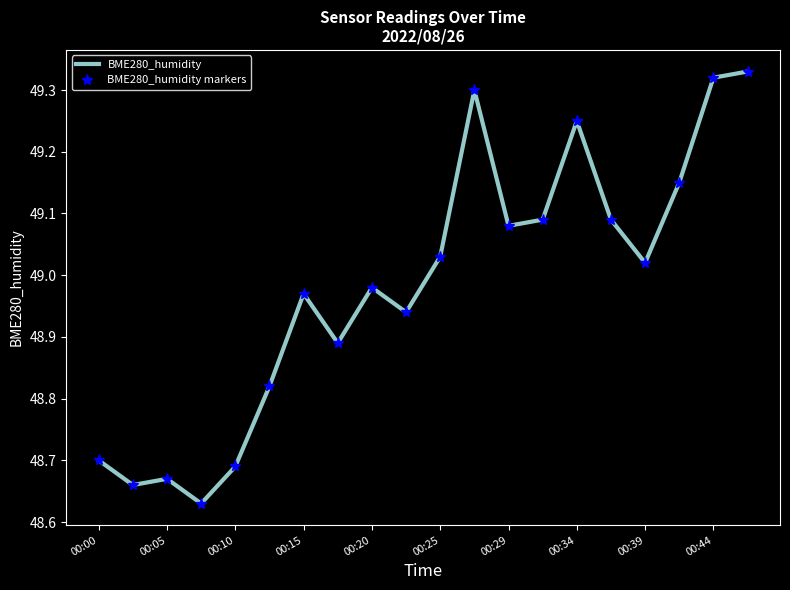

Reading left to right, what are all the values shown in this chart?

BME280_humidity: 48.7	48.7	48.7	48.6	48.7	48.8	49.0	48.9	49.0	48.9	49.0	49.3	49.1	49.1	49.2	49.1	49.0	49.1	49.3	49.3
BME280_humidity markers: 48.7	48.7	48.7	48.6	48.7	48.8	49.0	48.9	49.0	48.9	49.0	49.3	49.1	49.1	49.2	49.1	49.0	49.1	49.3	49.3